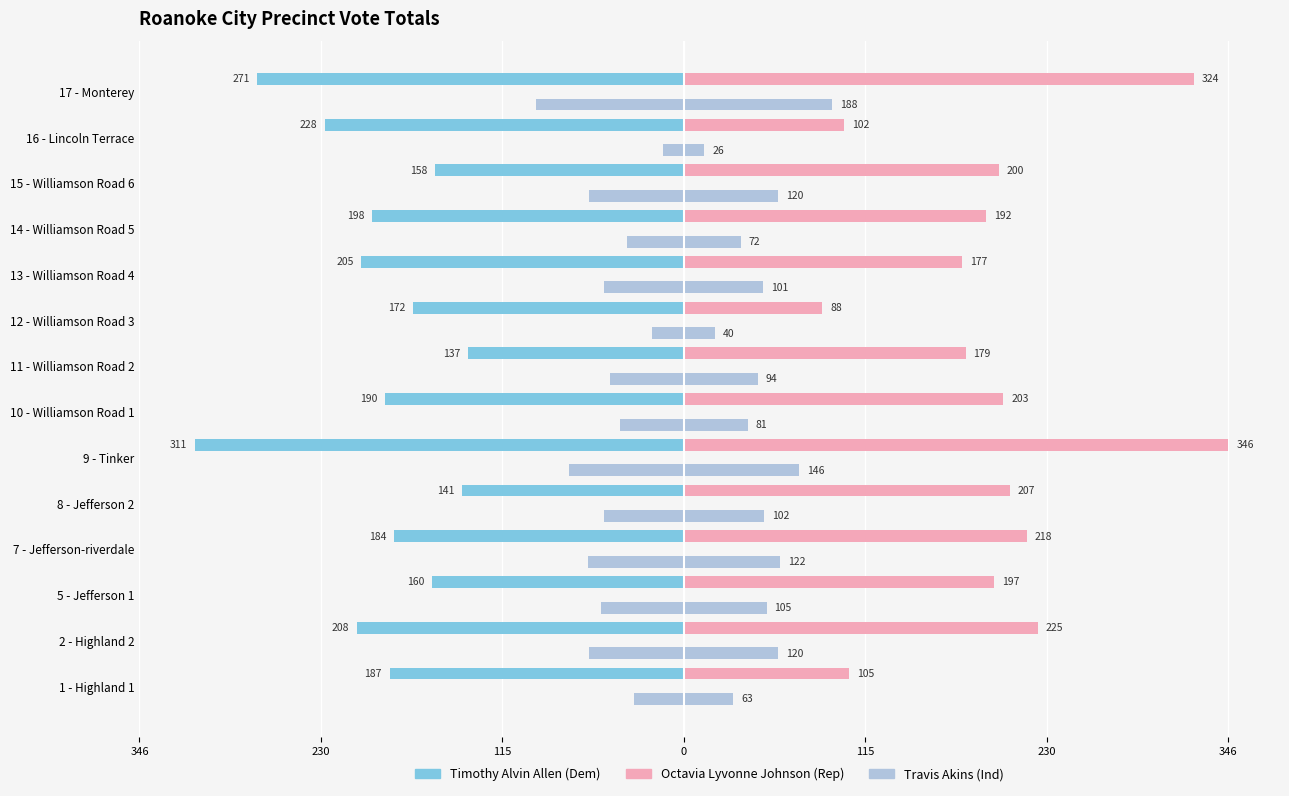

What is the greatest value displayed?

346.0